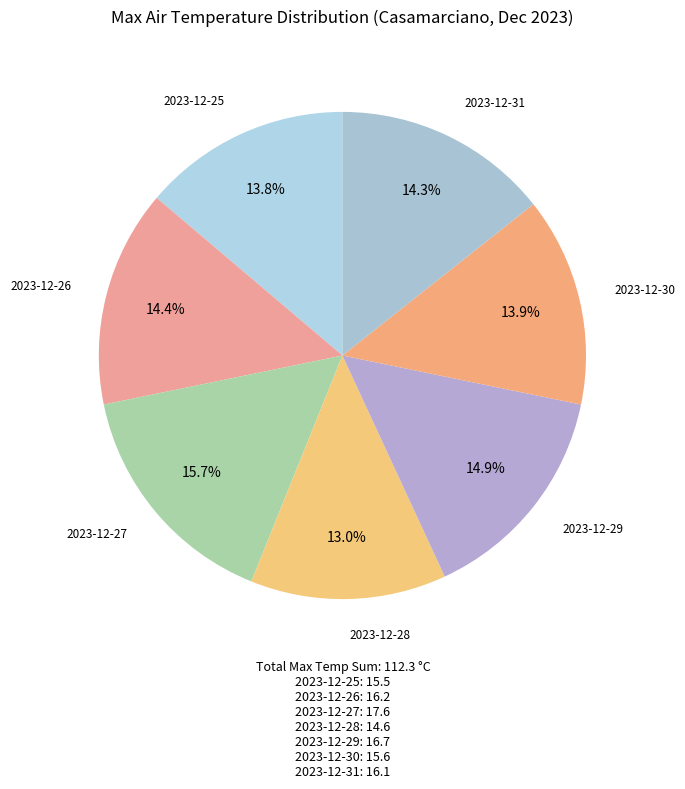

Do 2023-12-29 and 2023-12-30 together represent more than half of the pie?

No